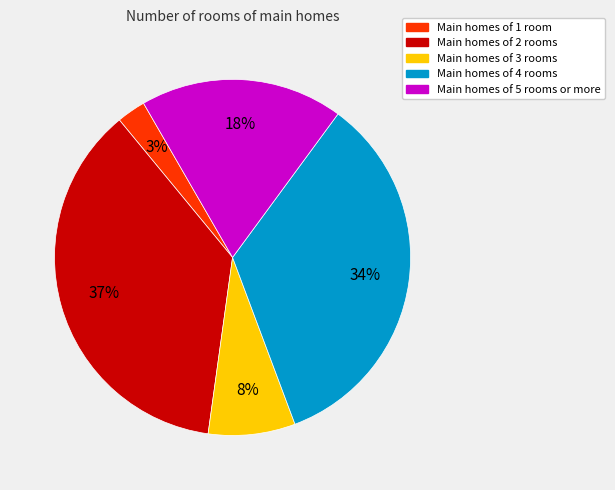

Is there any slice that represents more than half of the pie?

No